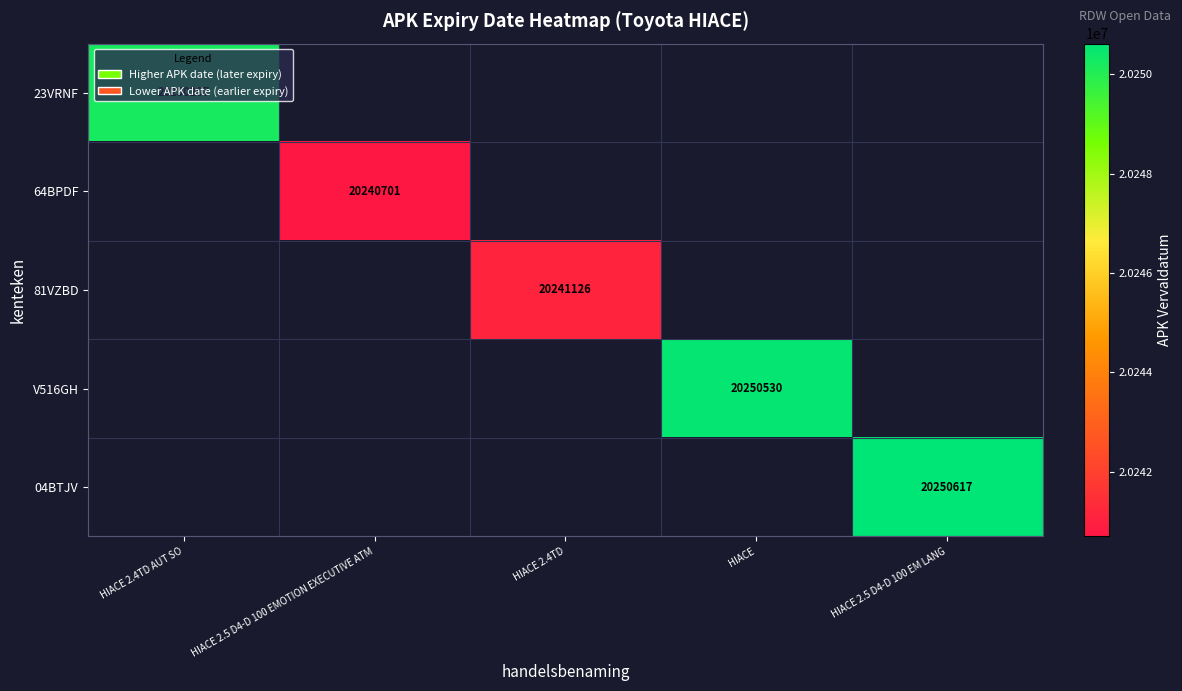

The value of 23VRNF at HIACE 2.4TD AUT SO is 20250207. True or false?

True